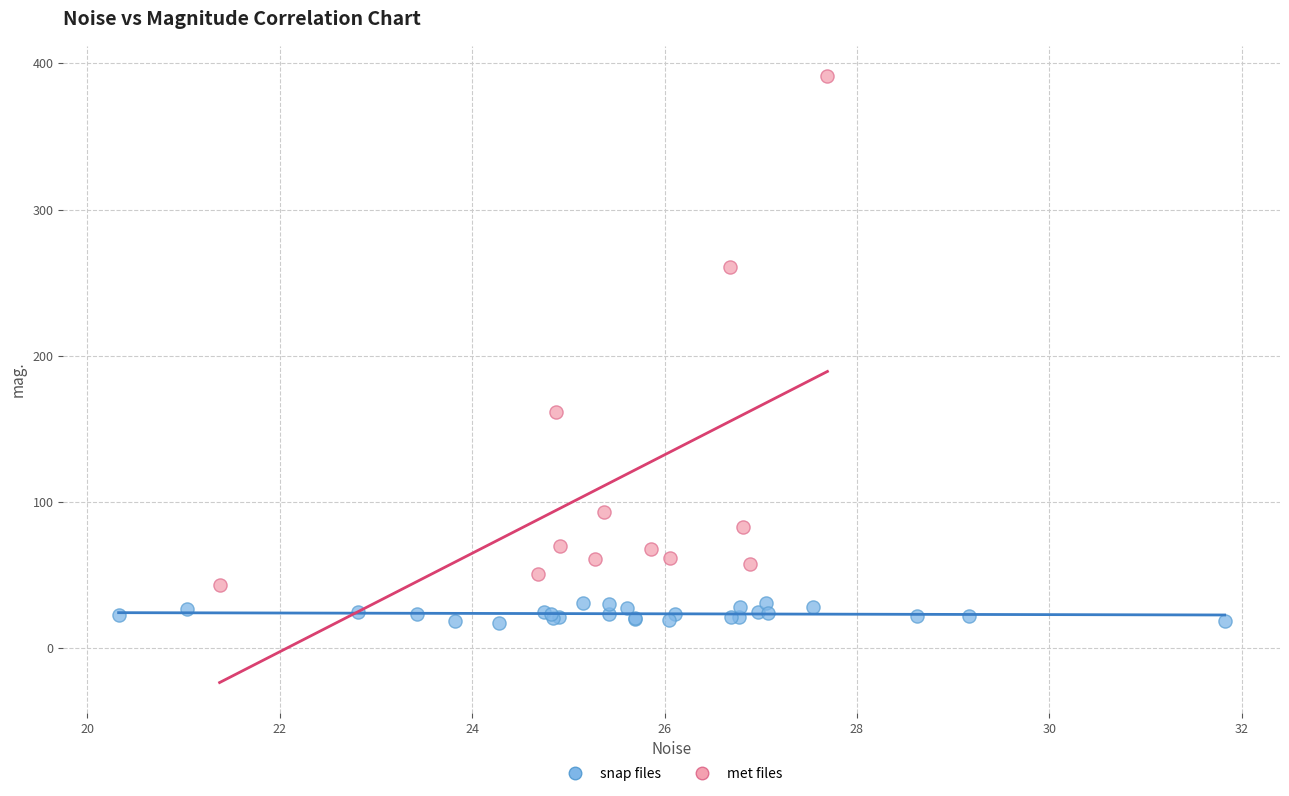

What are all the series names shown in the legend?

snap files, met files